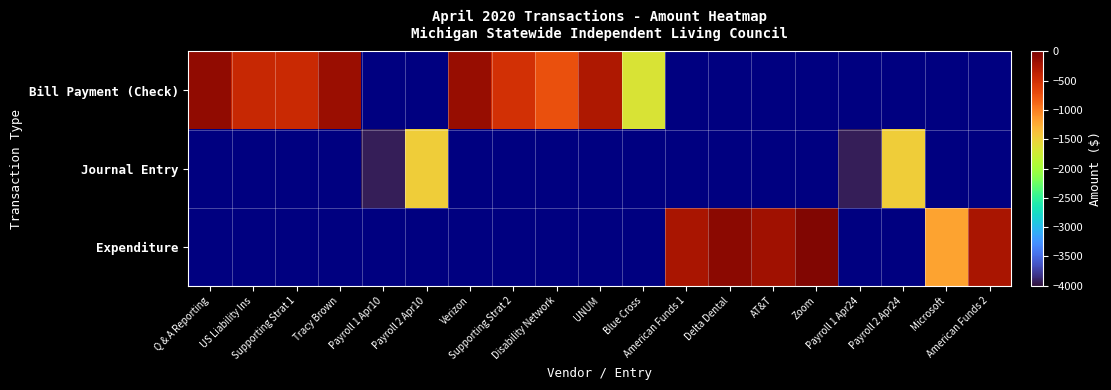

Is the value of Journal Entry at Zoom greater than the value of Expenditure at Supporting Strat 1?

No